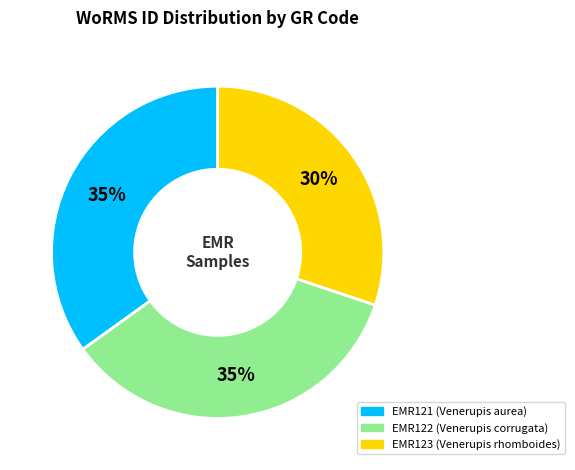

Is there any slice that represents more than half of the pie?

No